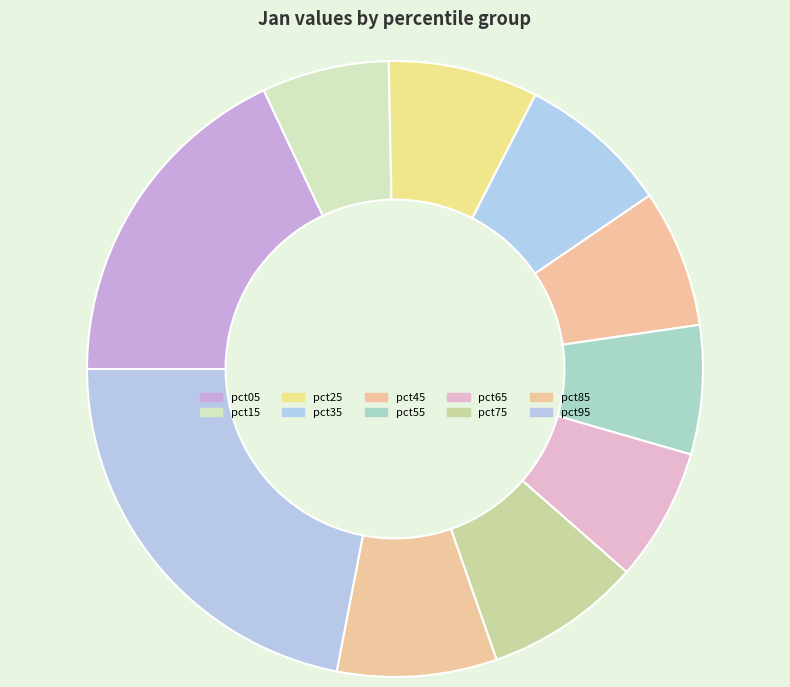

To the nearest percent, what is the average slice percentage?

10%